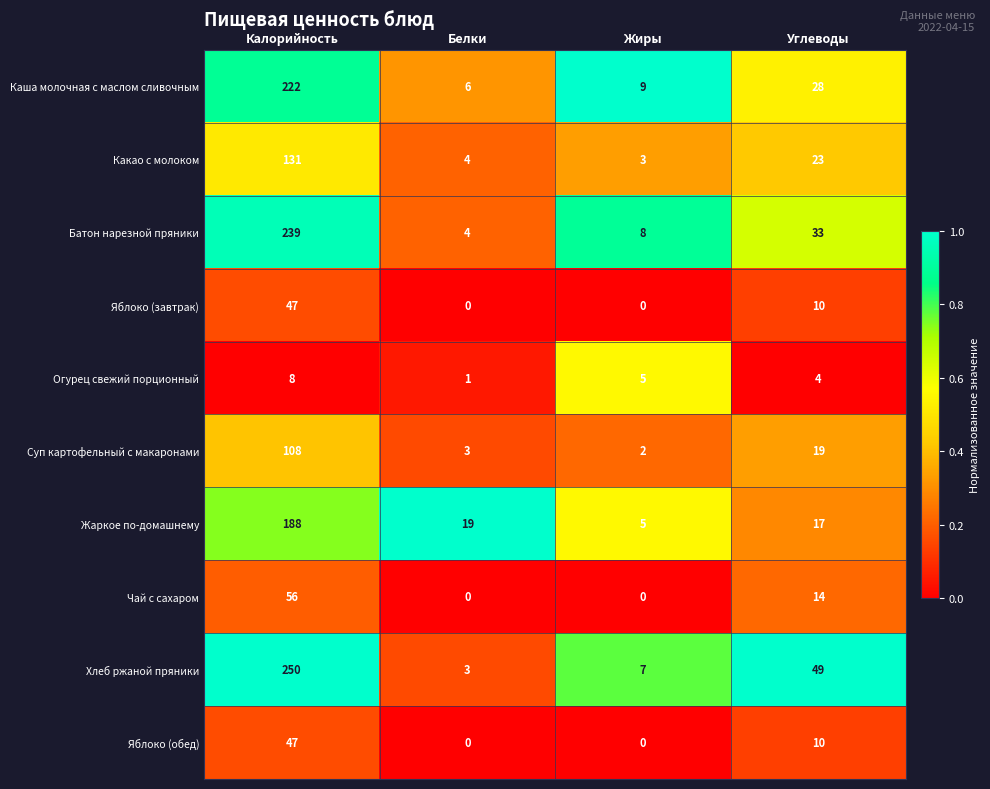

True or false: Какао с молоком has a value of 38 at Углеводы.

False